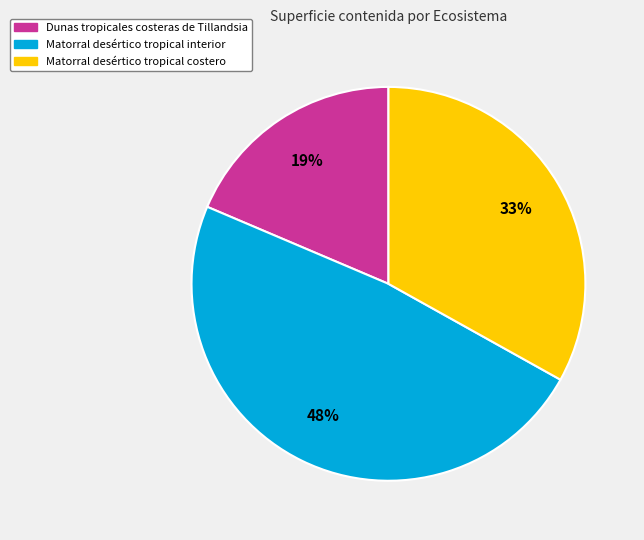

Rank the categories by value from lowest to highest.

Dunas tropicales costeras de Tillandsia, Matorral desértico tropical costero, Matorral desértico tropical interior